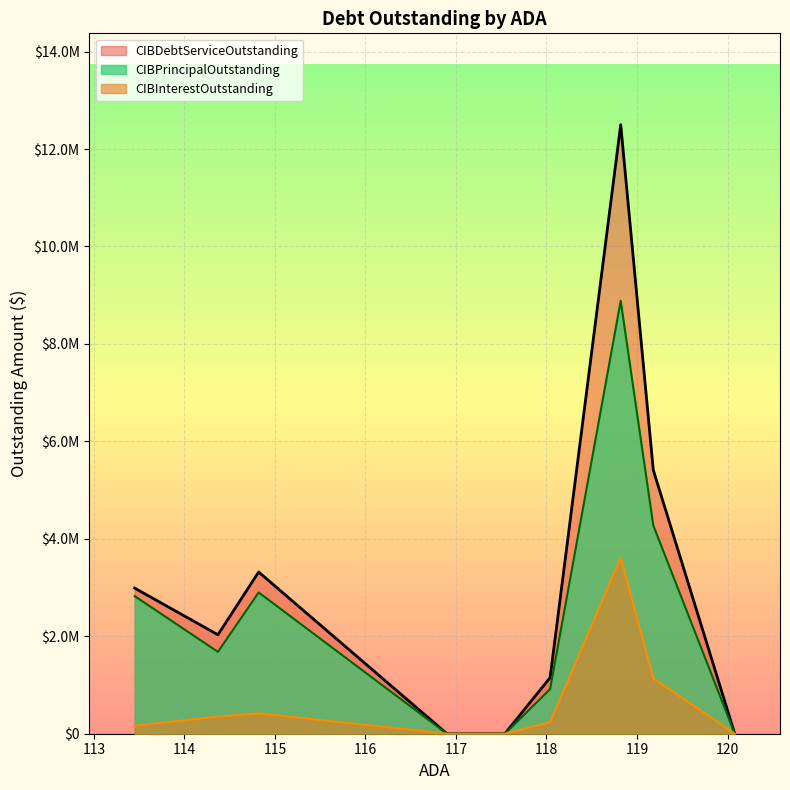

Is the value of CIBInterestOutstanding at 118.04 greater than the value of CIBDebtServiceOutstanding at 113.45?

No